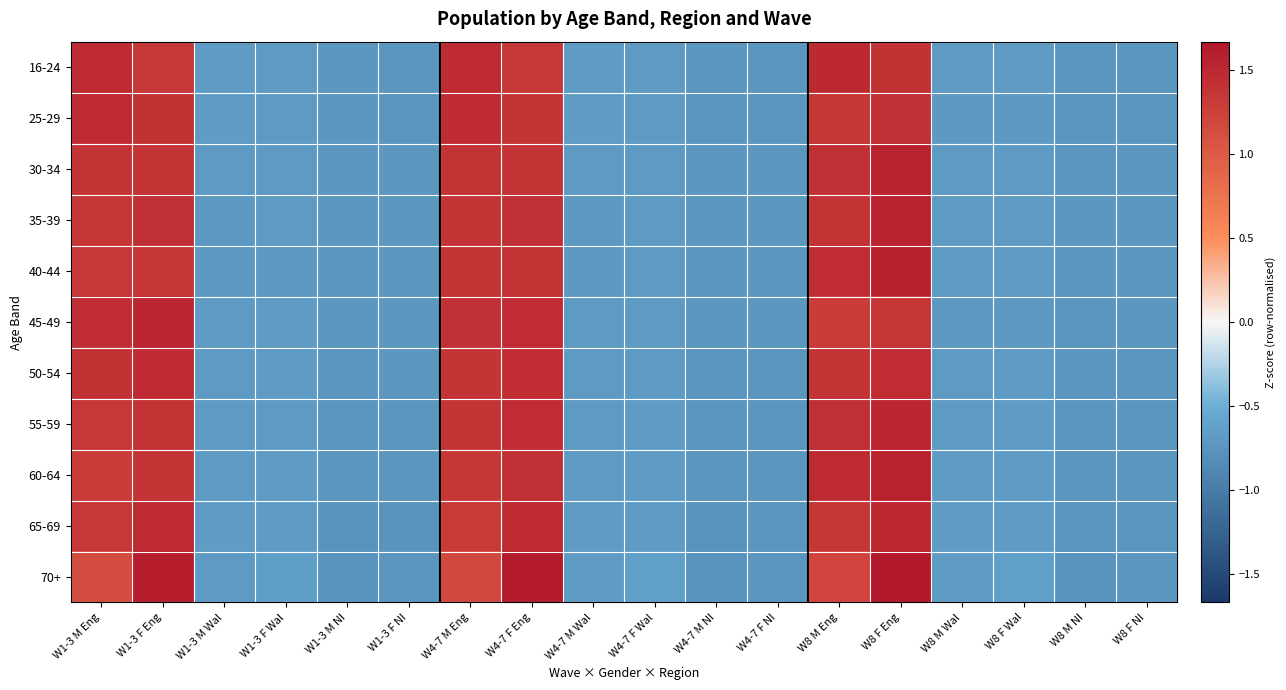

Which series has the largest range (max minus min)?

70+